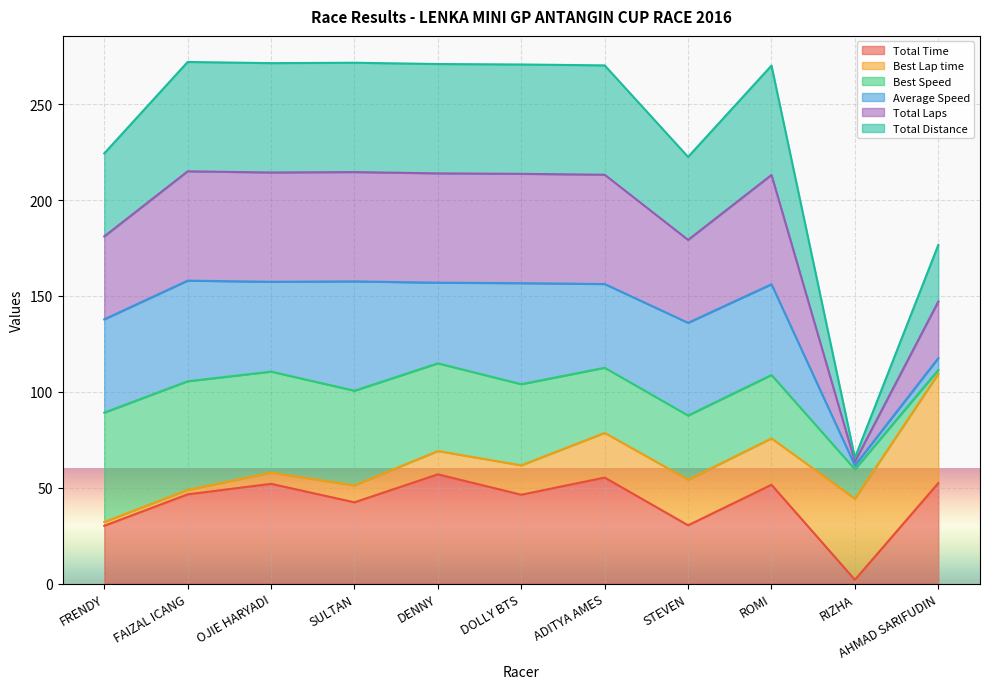

What position from the right is STEVEN?

4